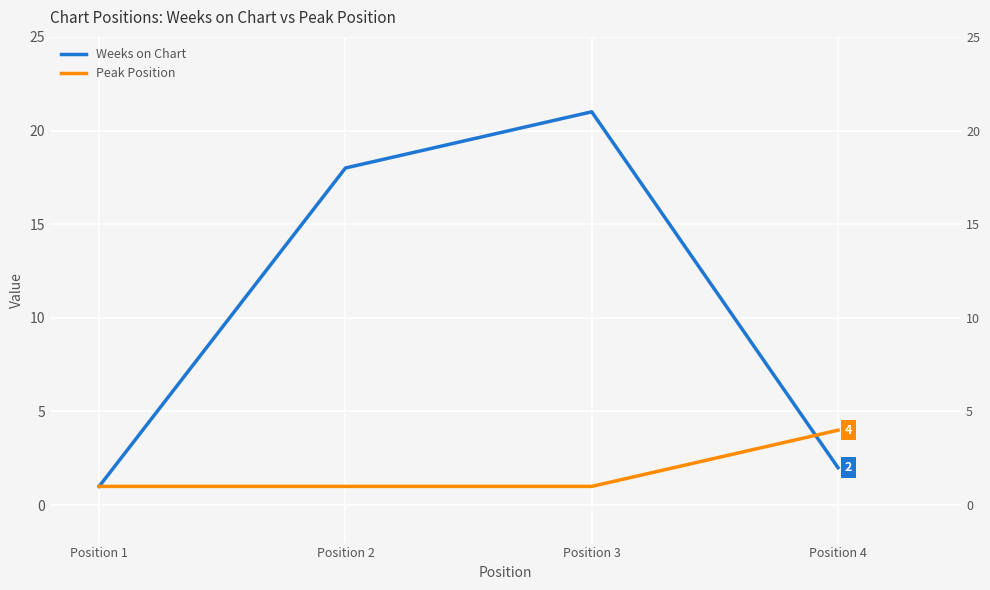

At which label does Peak Position reach its peak?

Position 4